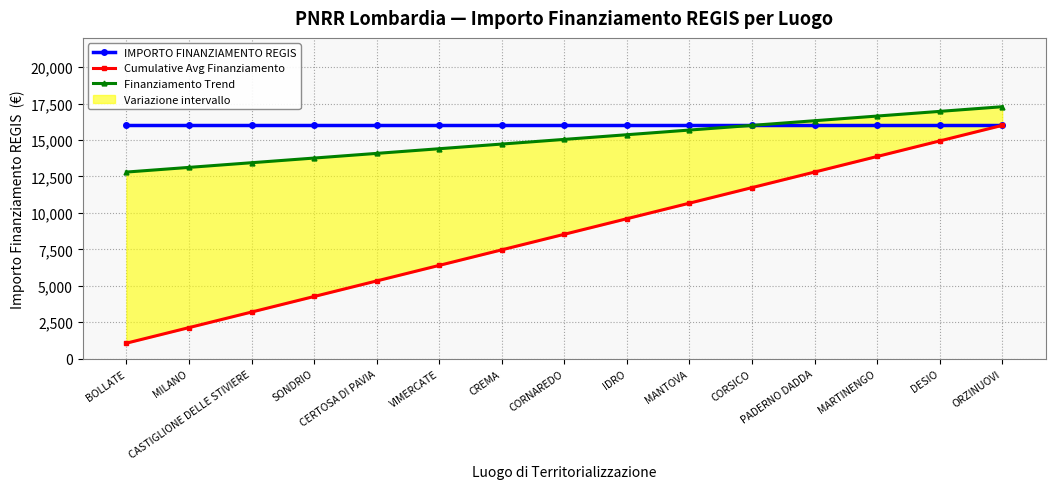

What is the sum of all Cumulative Avg Finanziamento values?

128000.0